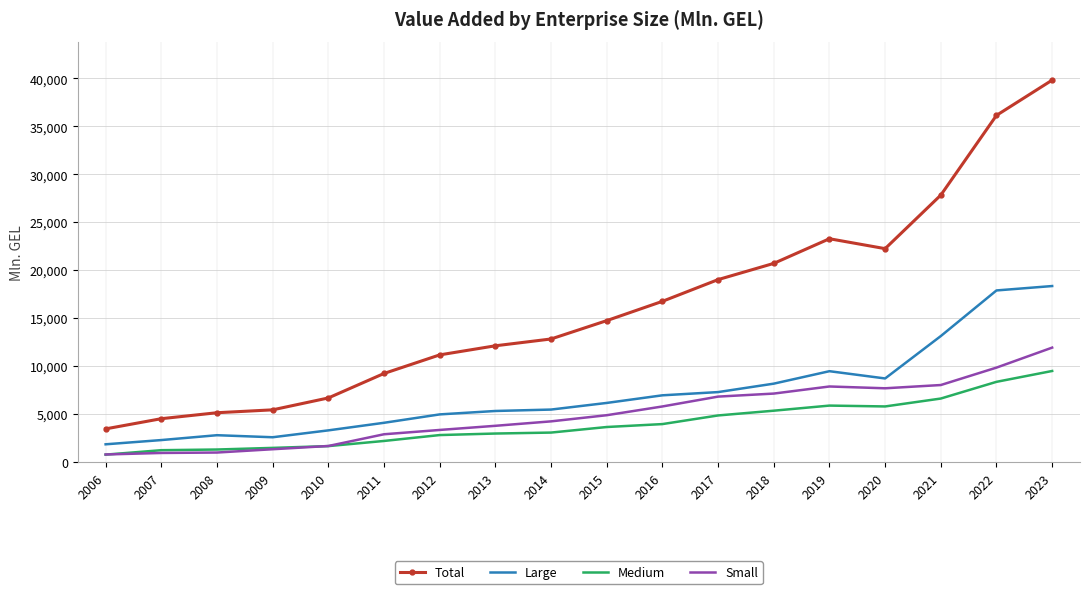

The Small series shows 1014.0 at 2008. True or false?

True